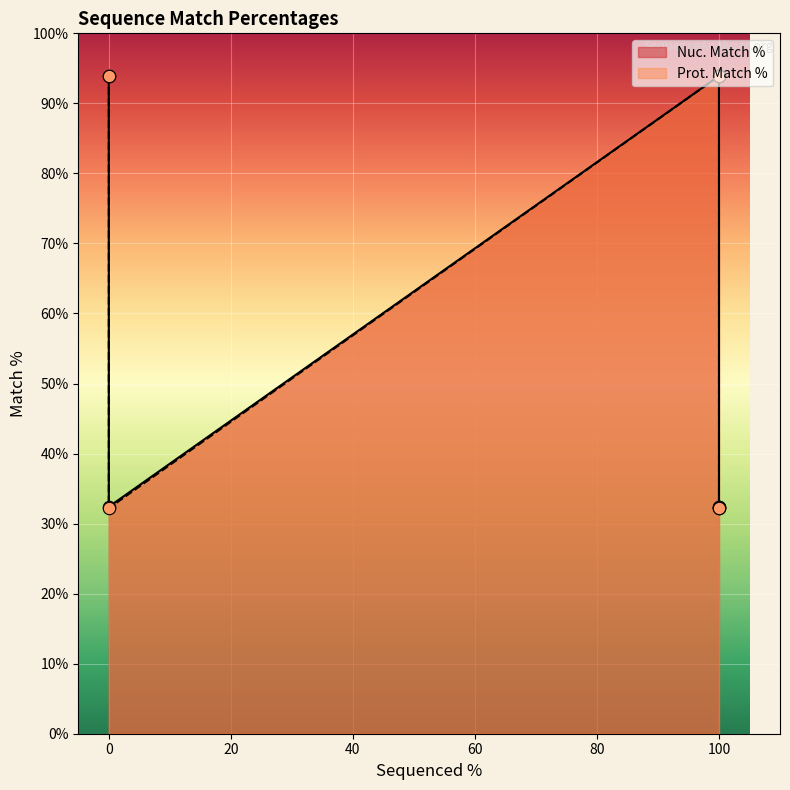

What are all the series names shown in the legend?

Nuc. Match %, Prot. Match %